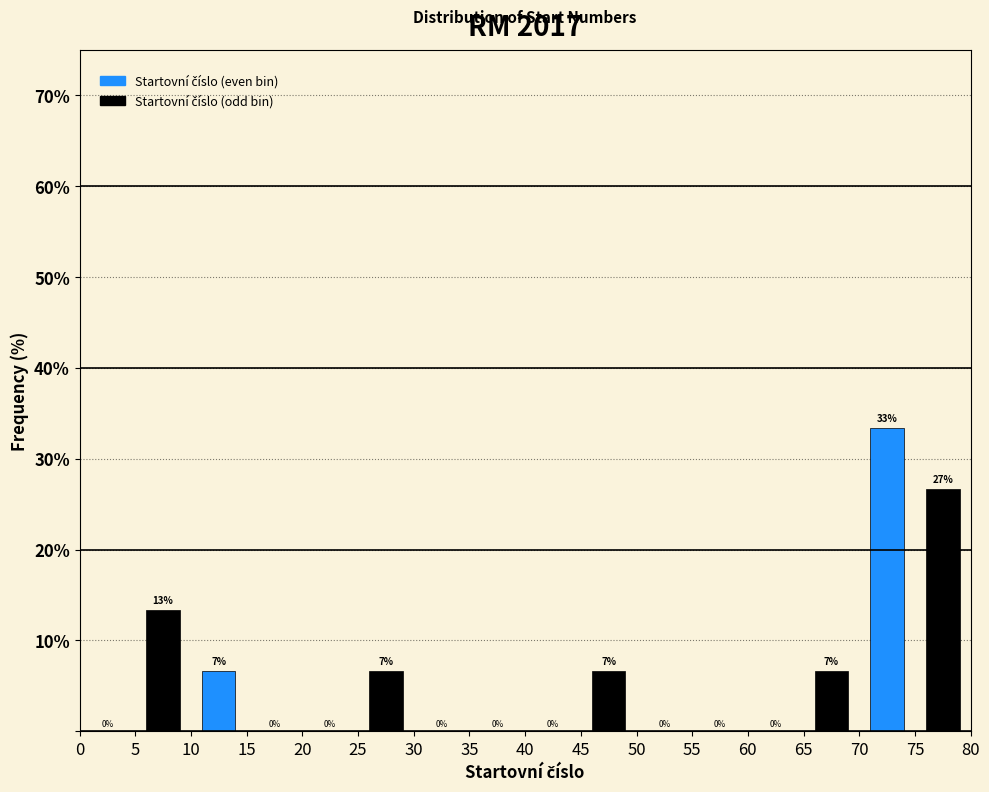

Which range on the x-axis has the tallest bar?

70 to 75